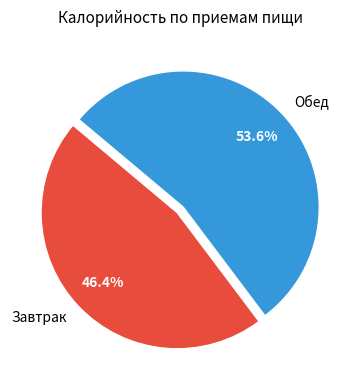

To the nearest percent, what is the average slice percentage?

50%